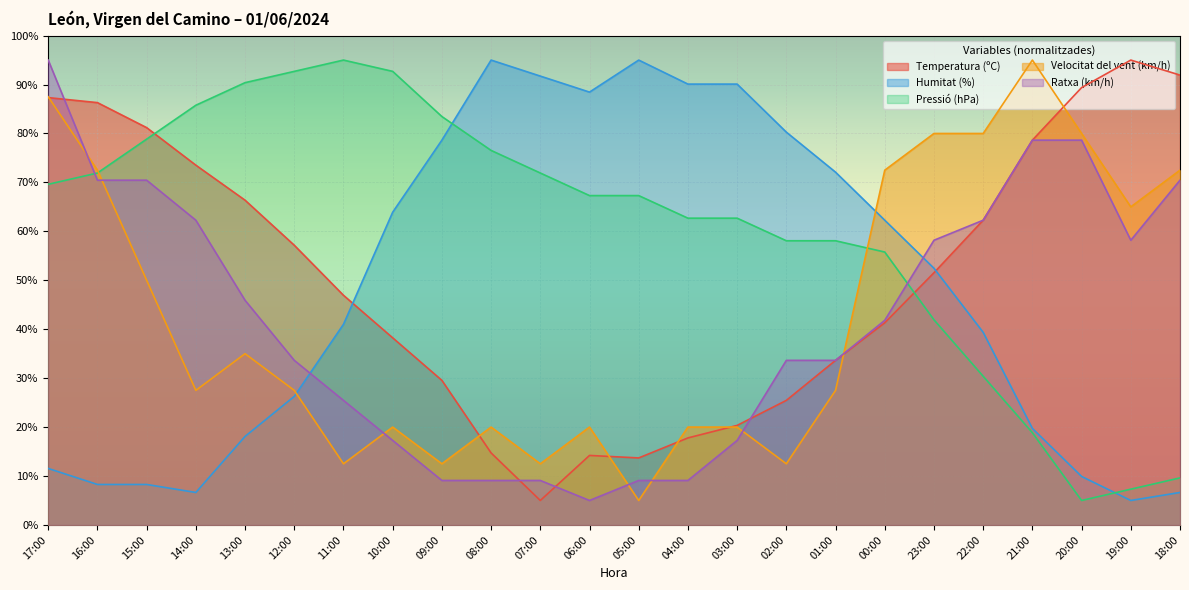

What is the average value of the Temperatura (ºC) series?

50.9